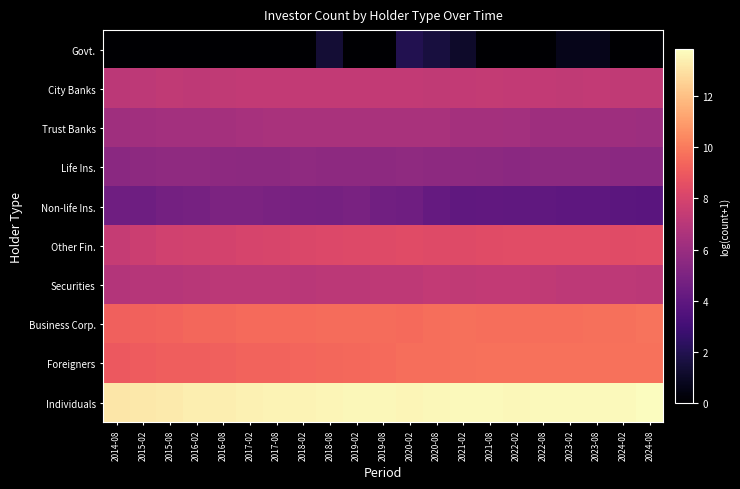

At how many categories does at least one series exceed 11?

21